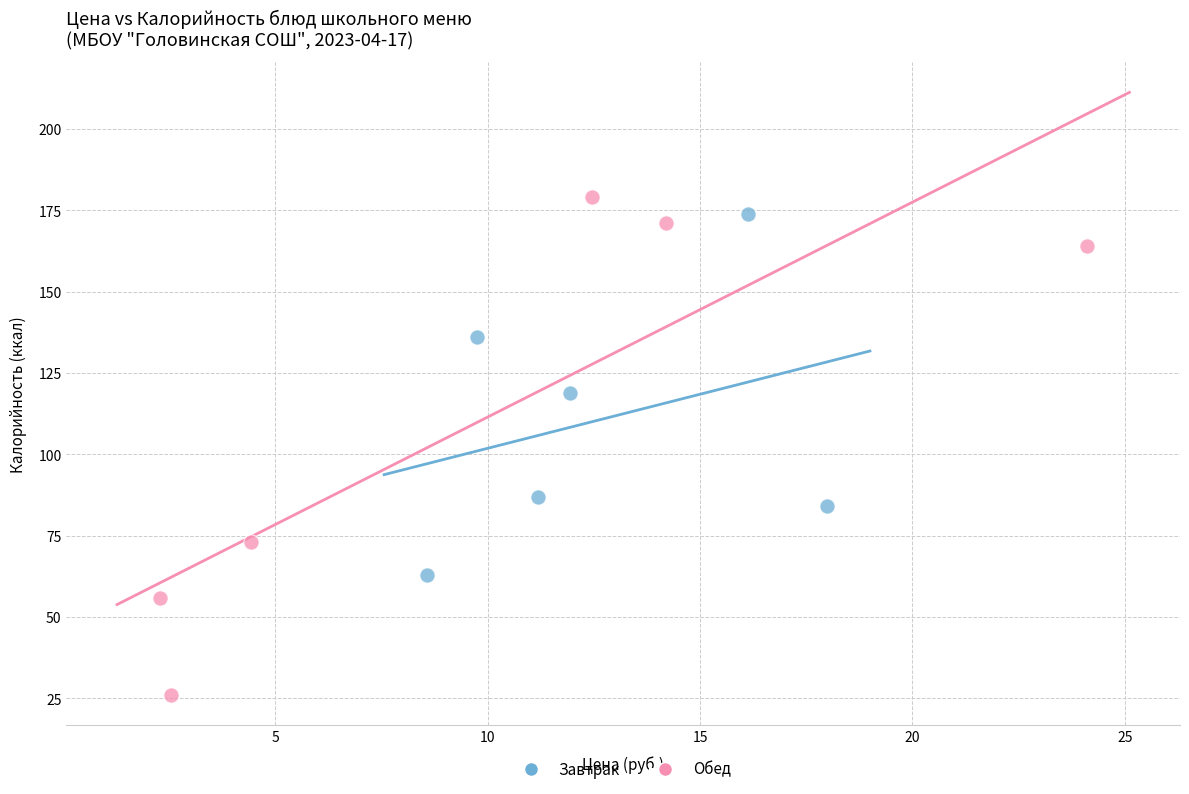

What are all the series names shown in the legend?

Завтрак, Обед